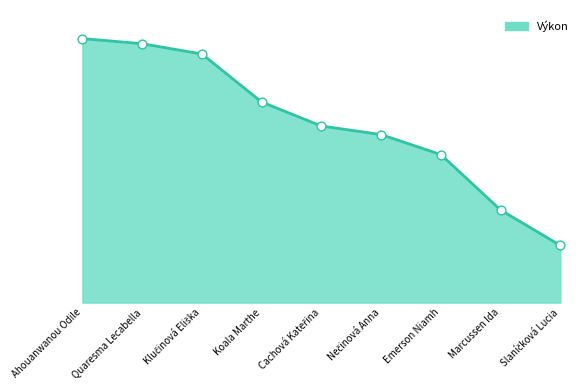

What is the change in value from Ahouanwanou Odile to Koala Marthe?

-1.1